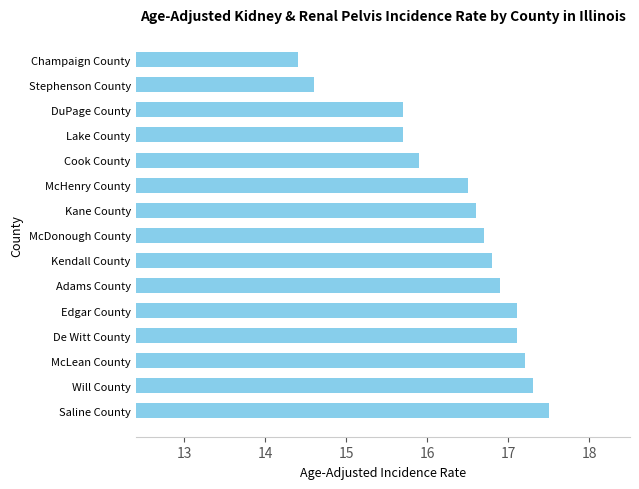

Where is the data nearest to the value 15?

Stephenson County